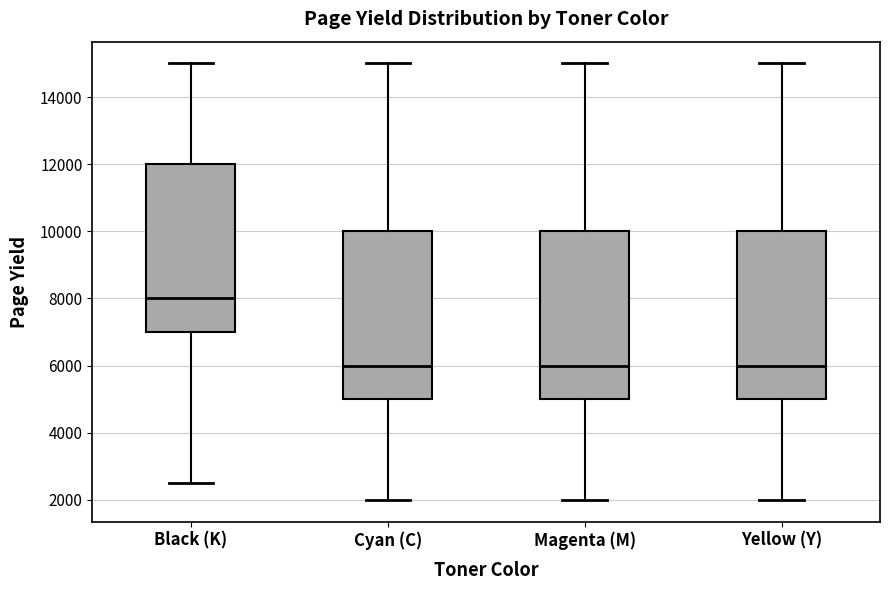

Reading left to right, read every box against the y-axis: the position of its median line, the range the box covers, and the ends of its whiskers. The values are not printed on the chart, so give them approximately, as read against the axis.

Black (K): median 8000, box 7000 to 12000, whiskers 2600 to 15000
Cyan (C): median 6000, box 5000 to 10000, whiskers 2000 to 15000
Magenta (M): median 6000, box 5000 to 10000, whiskers 2000 to 15000
Yellow (Y): median 6000, box 5000 to 10000, whiskers 2000 to 15000